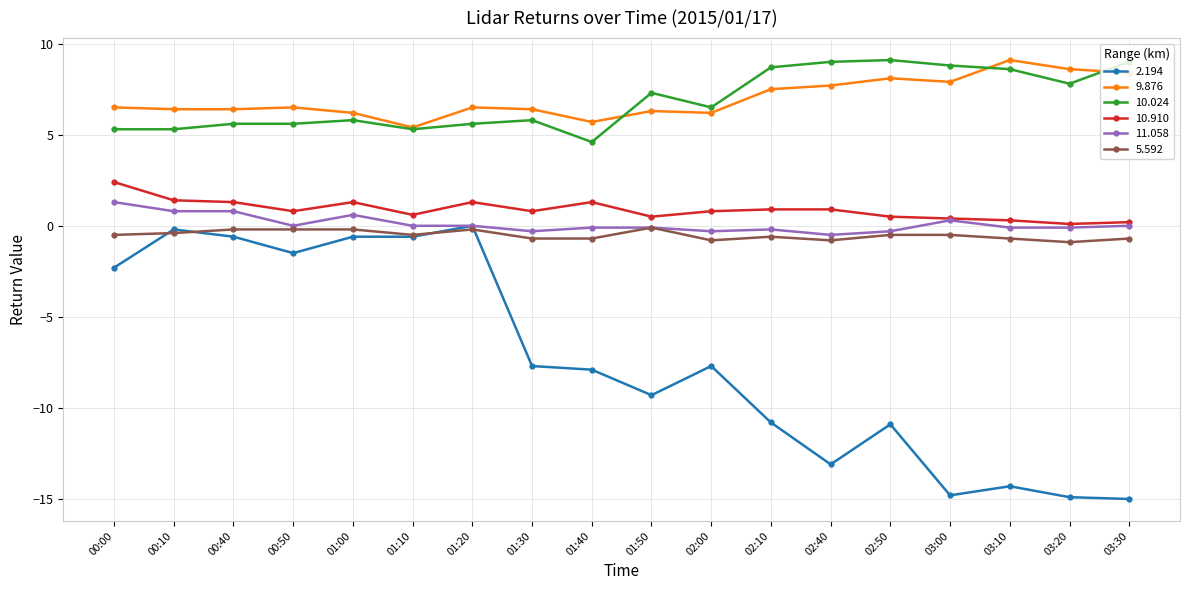

True or false: 10.910 and 2.194 intersect in this chart.

False